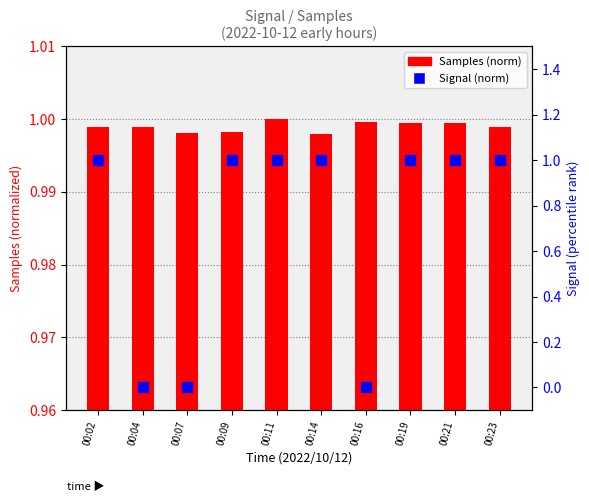

How many distinct data groups are displayed?

2